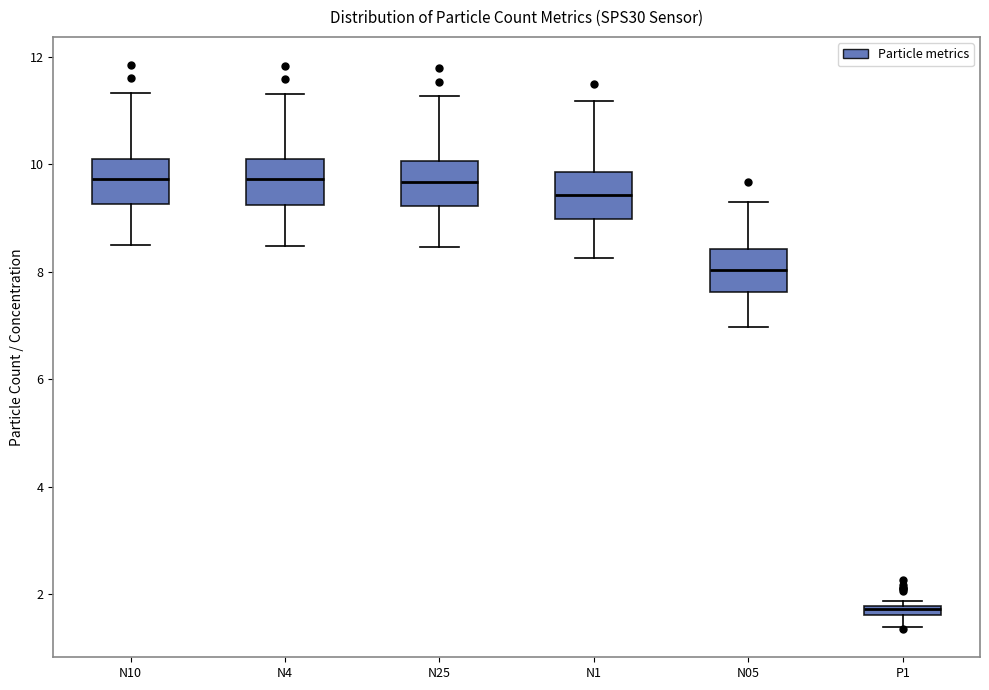

Which box's median line is the lowest?

P1